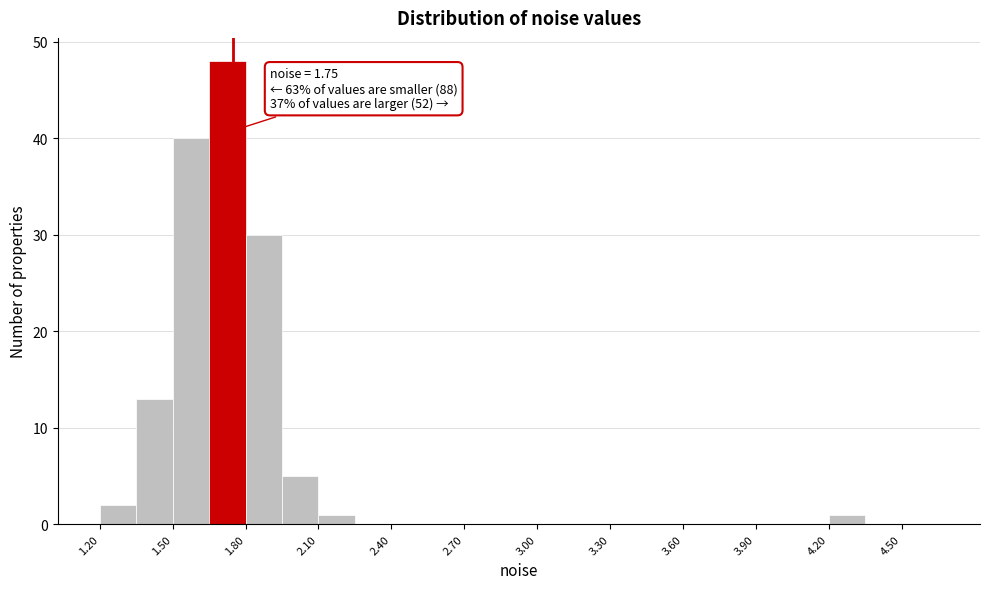

Read against the x-axis, roughly where is the centre of the tallest bar?

1.75